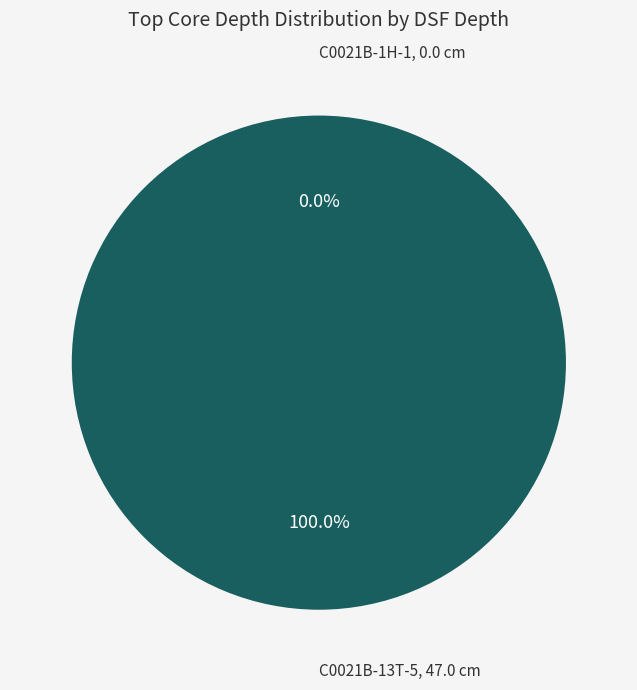

To the nearest percent, what portion does C0021B-13T-5, 47.0 cm represent?

100%